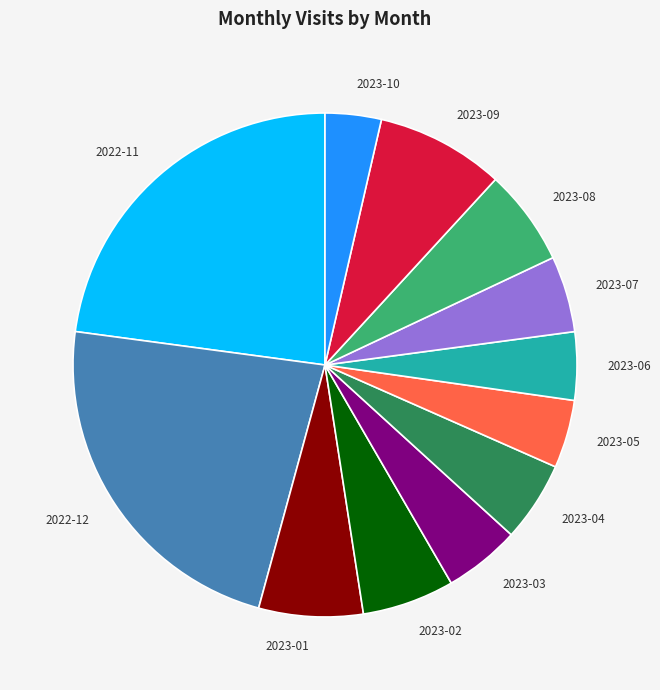

Is it true that 2022-12 is 29% of the pie?

False